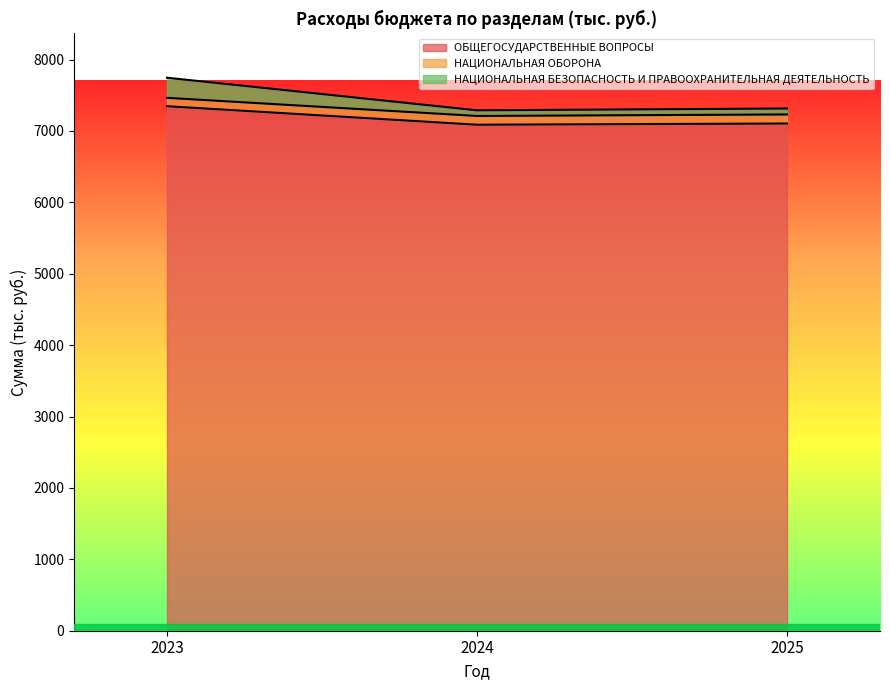

How many data points in ОБЩЕГОСУДАРСТВЕННЫЕ ВОПРОСЫ are less than 7104?

1